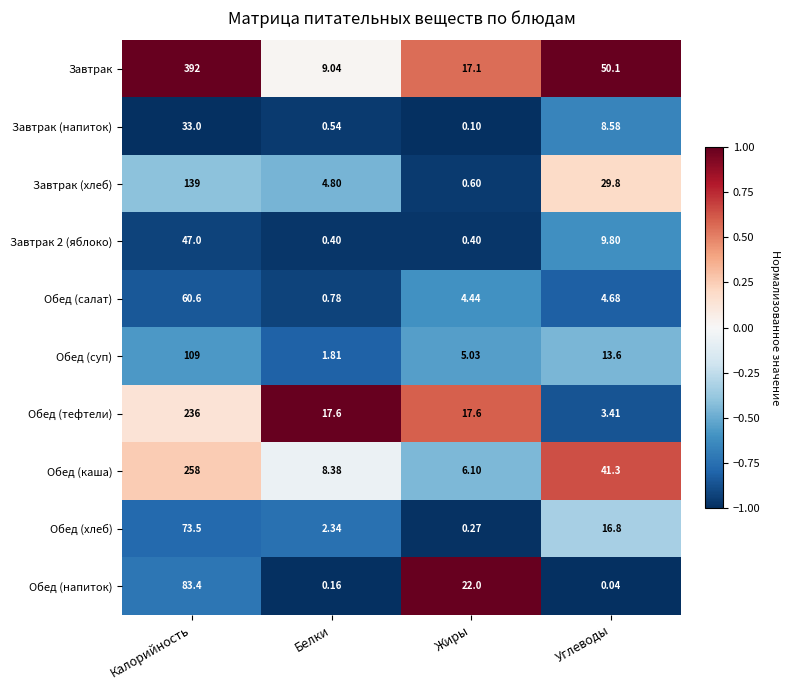

Rank the categories by Обед (салат) value from highest to lowest.

Калорийность, Углеводы, Жиры, Белки